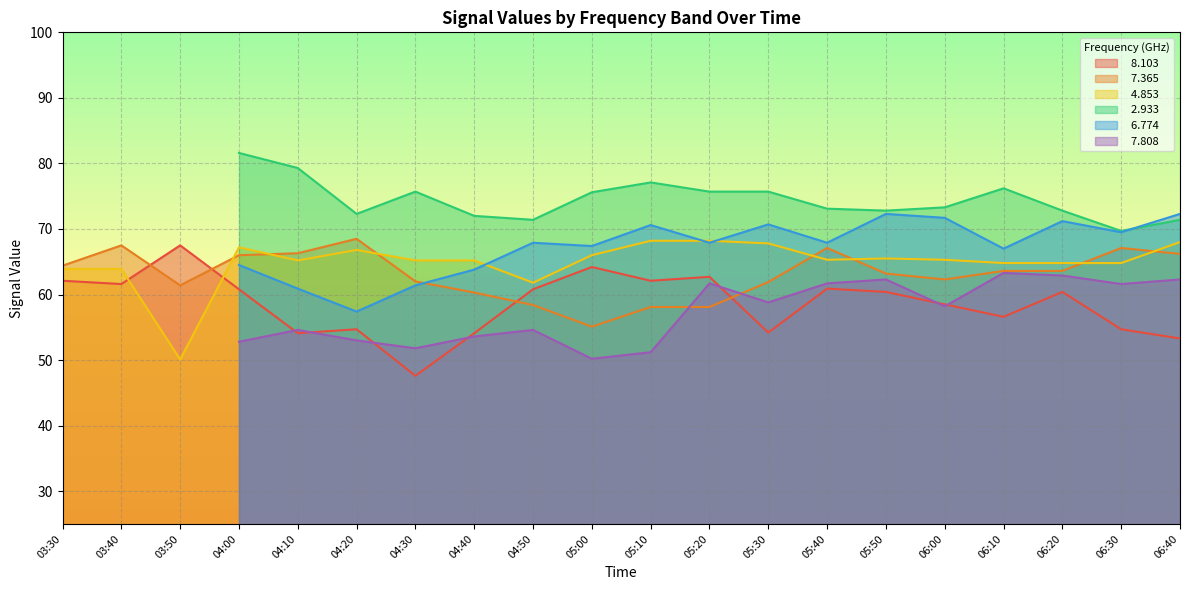

What is the lowest value of the   7.365 series?

55.1